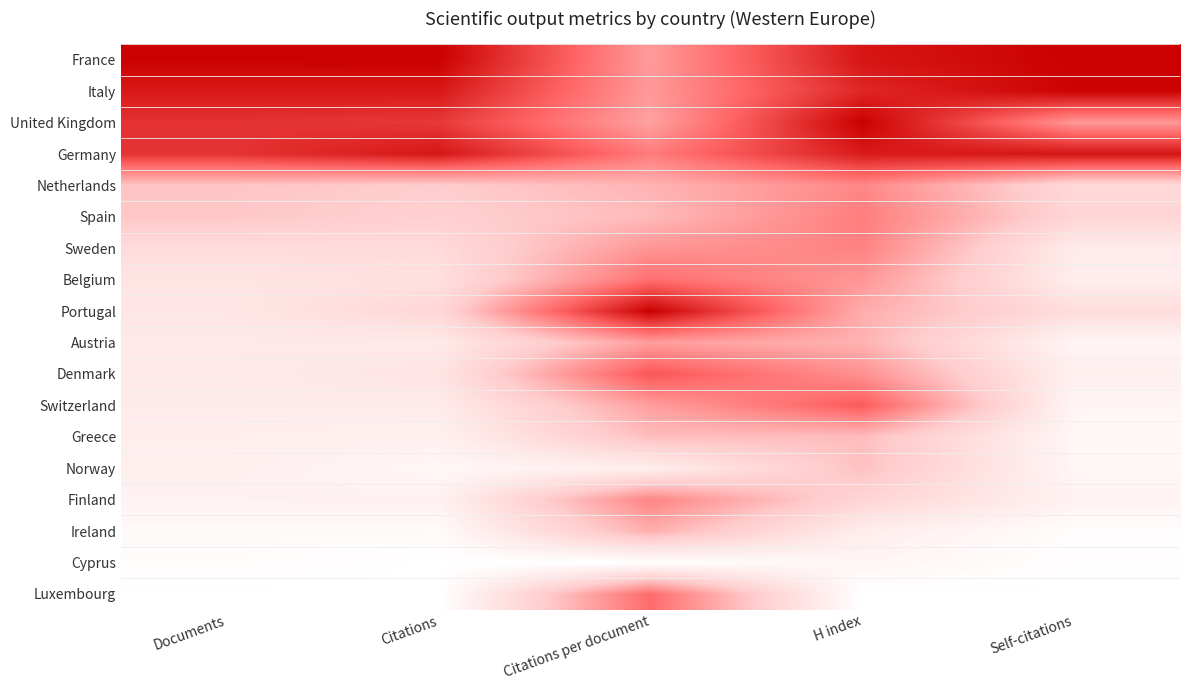

Reading left to right, what are all the values shown in this chart?

France: Documents=1.0	Citations=1.0	Citations per document=0.5	H index=0.9	Self-citations=1.0
Italy: Documents=0.9	Citations=0.9	Citations per document=0.5	H index=0.9	Self-citations=1.0
United Kingdom: Documents=0.8	Citations=0.8	Citations per document=0.5	H index=1.0	Self-citations=0.5
Germany: Documents=0.8	Citations=0.9	Citations per document=0.6	H index=0.9	Self-citations=0.9
Netherlands: Documents=0.4	Citations=0.3	Citations per document=0.4	H index=0.6	Self-citations=0.3
Spain: Documents=0.4	Citations=0.3	Citations per document=0.4	H index=0.6	Self-citations=0.3
Sweden: Documents=0.2	Citations=0.2	Citations per document=0.5	H index=0.6	Self-citations=0.1
Belgium: Documents=0.2	Citations=0.2	Citations per document=0.6	H index=0.5	Self-citations=0.1
Portugal: Documents=0.2	Citations=0.3	Citations per document=1.0	H index=0.4	Self-citations=0.2
Austria: Documents=0.1	Citations=0.1	Citations per document=0.5	H index=0.4	Self-citations=0.1
Denmark: Documents=0.1	Citations=0.2	Citations per document=0.7	H index=0.5	Self-citations=0.1
Switzerland: Documents=0.1	Citations=0.1	Citations per document=0.5	H index=0.7	Self-citations=0.1
Greece: Documents=0.1	Citations=0.1	Citations per document=0.4	H index=0.4	Self-citations=0.1
Norway: Documents=0.1	Citations=0.1	Citations per document=0.1	H index=0.4	Self-citations=0.1
Finland: Documents=0.1	Citations=0.1	Citations per document=0.6	H index=0.3	Self-citations=0.1
Ireland: Documents=0.0	Citations=0.0	Citations per document=0.4	H index=0.1	Self-citations=0.0
Cyprus: Documents=0.0	Citations=0.0	Citations per document=0.0	H index=0.1	Self-citations=0.0
Luxembourg: Documents=0.0	Citations=0.0	Citations per document=0.6	H index=0.0	Self-citations=0.0